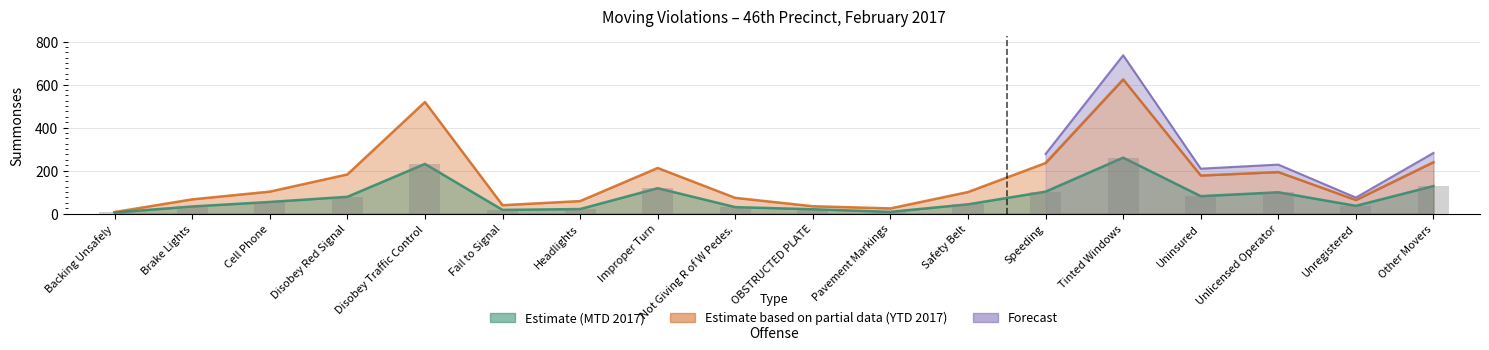

Which category has the lowest value across all series?

Backing Unsafely